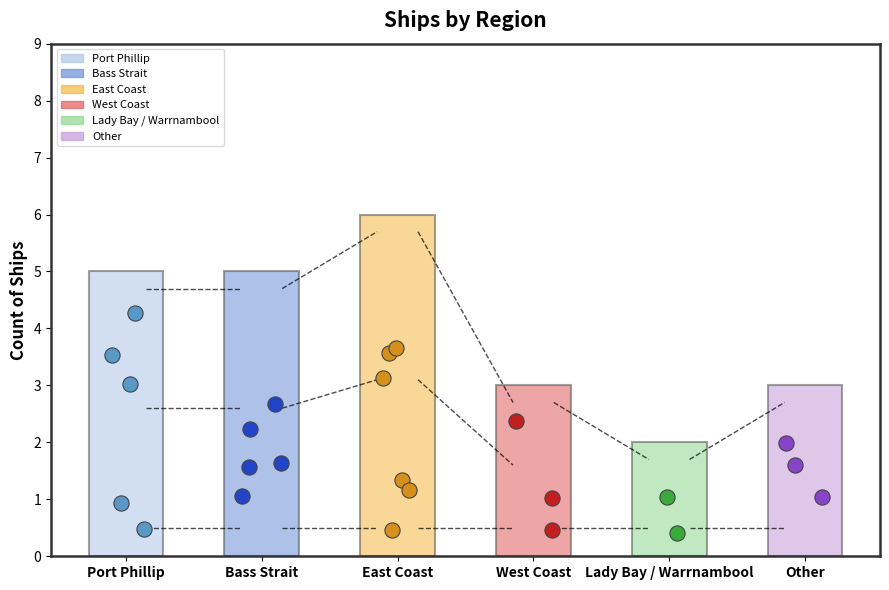

Approximately how many times larger is the value at East Coast compared to Other?

2.0